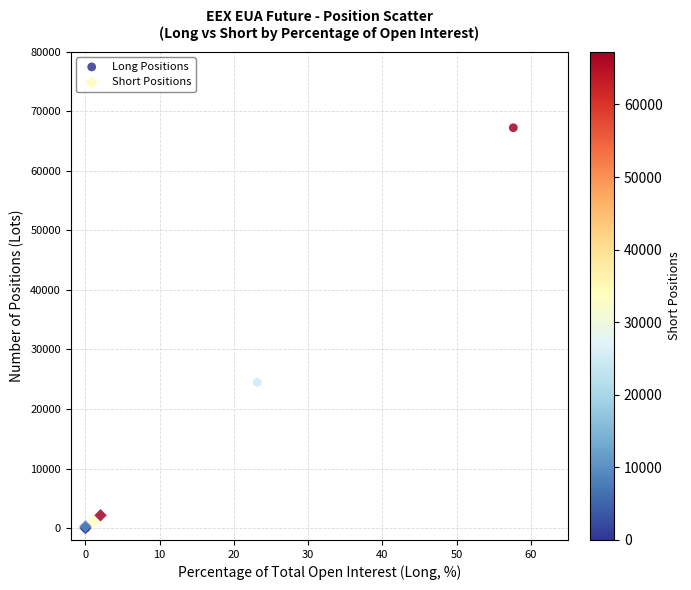

Which series contains the highest Y value?

Long Positions